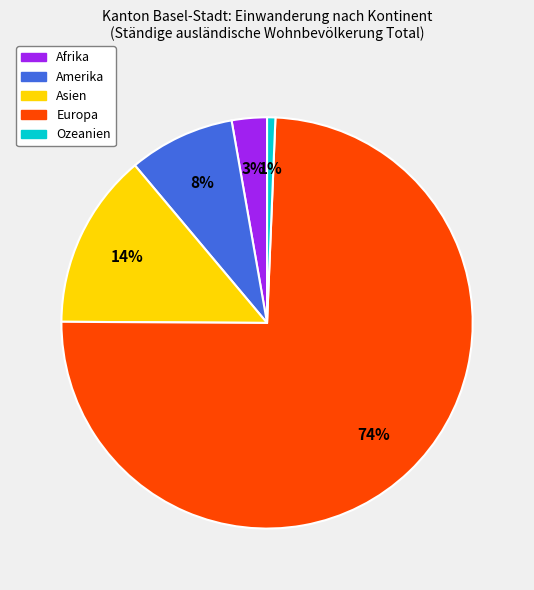

To the nearest percent, what portion does Asien represent?

14%